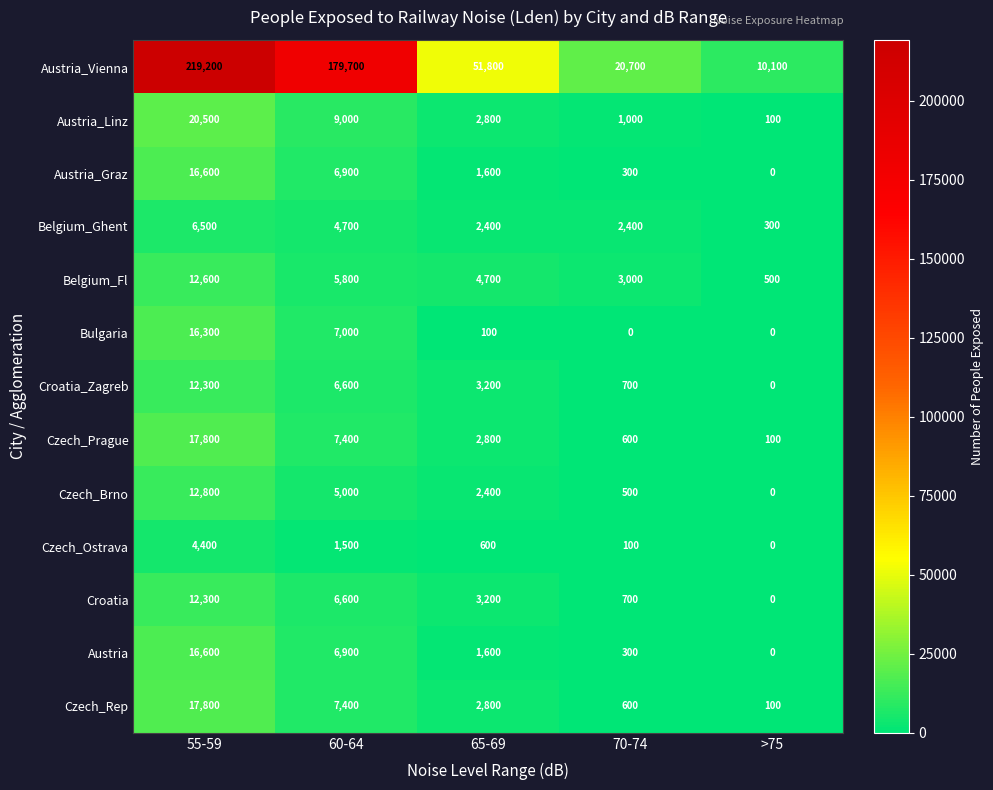

How many categories are shown in the chart?

5